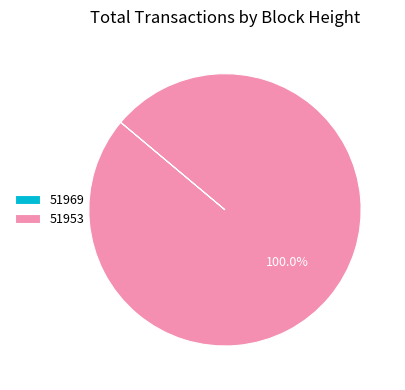

Is there any slice that represents more than half of the pie?

Yes